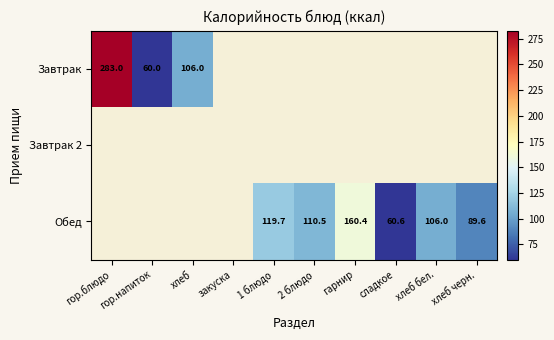

Is the value of Обед at хлеб черн. greater than the value of Завтрак at гор.блюдо?

No